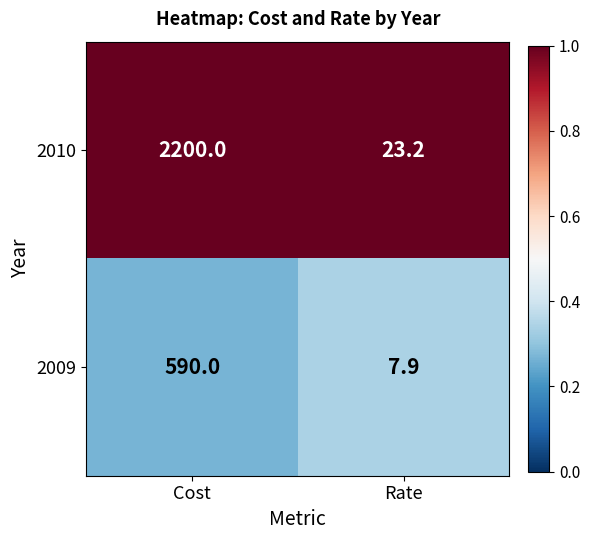

The 2009 series shows 590.0 at Cost. True or false?

True